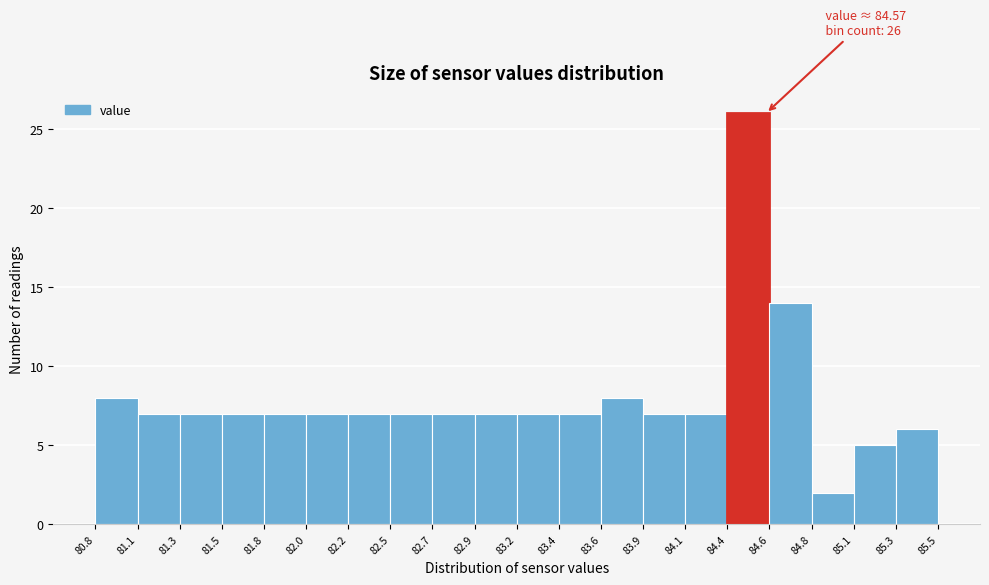

Over which range of the x-axis is the bar tallest?

84.4 to 84.6